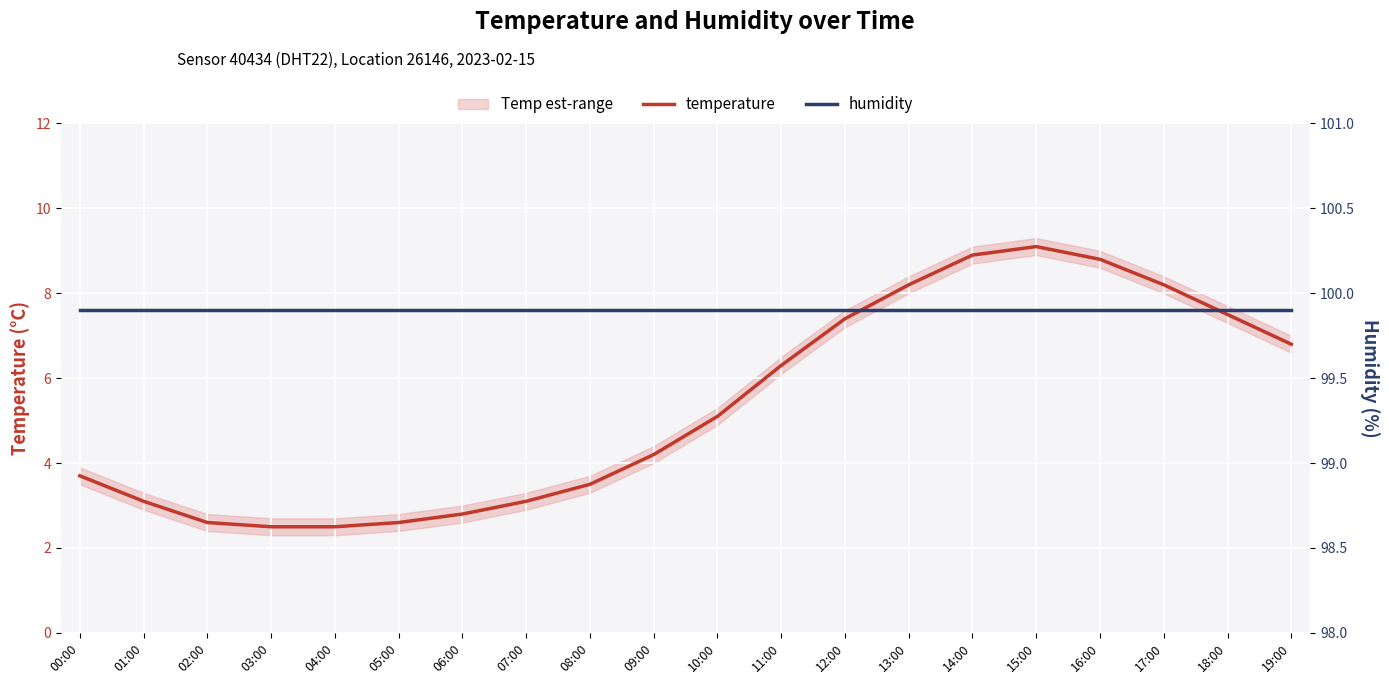

What is the total value across all series at 13:00?

108.1